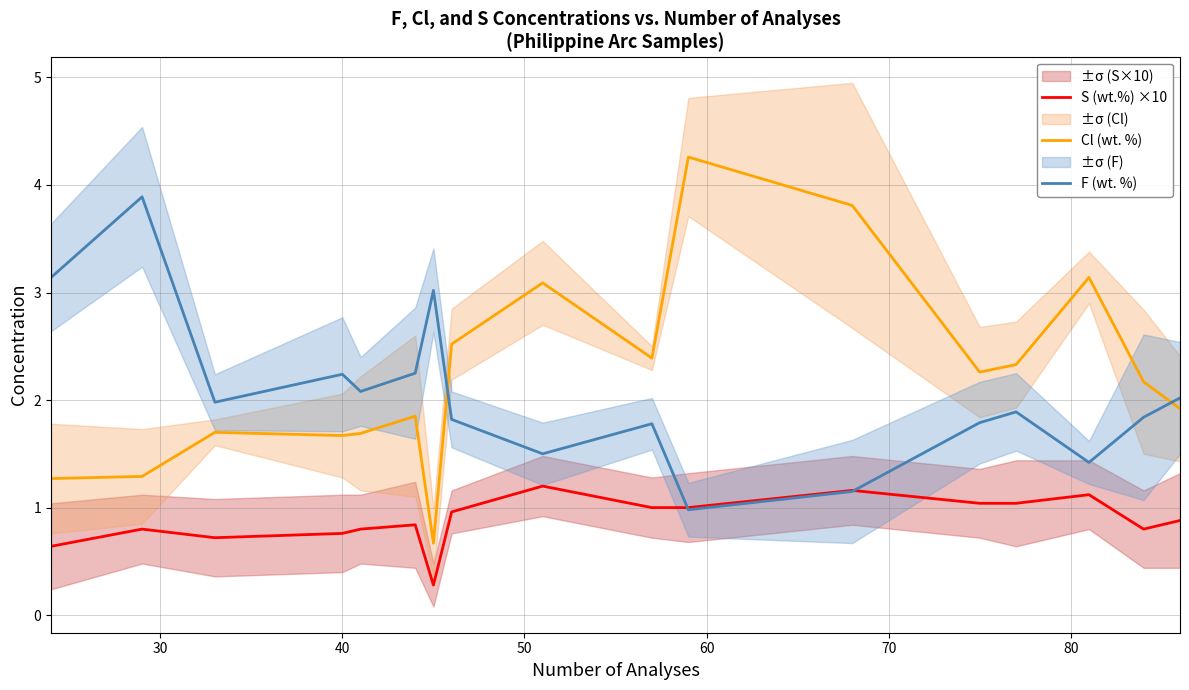

Which series has the largest total across all categories?

Cl (wt. %)